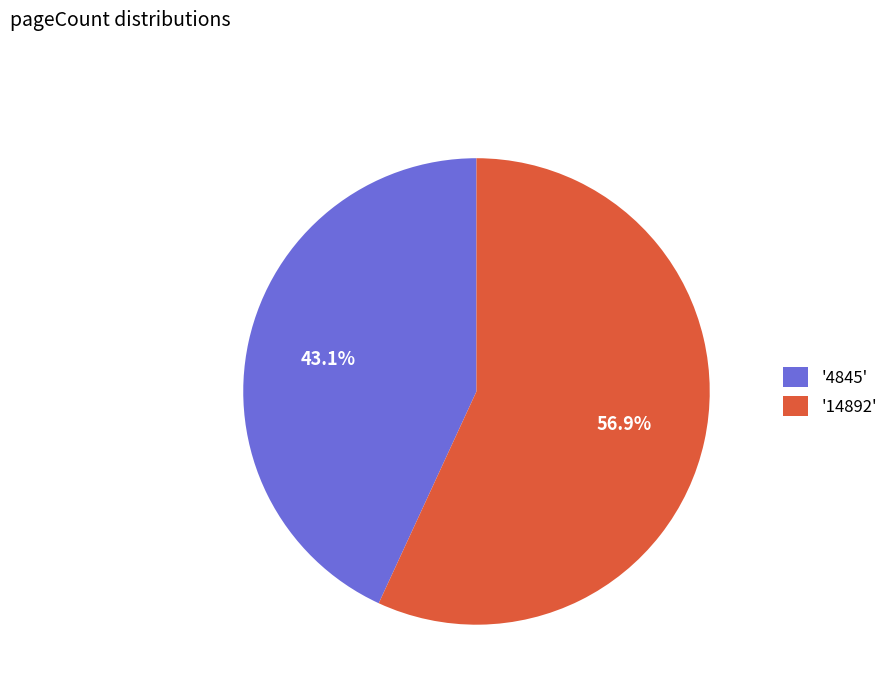

Which category accounts for the majority?

'14892'